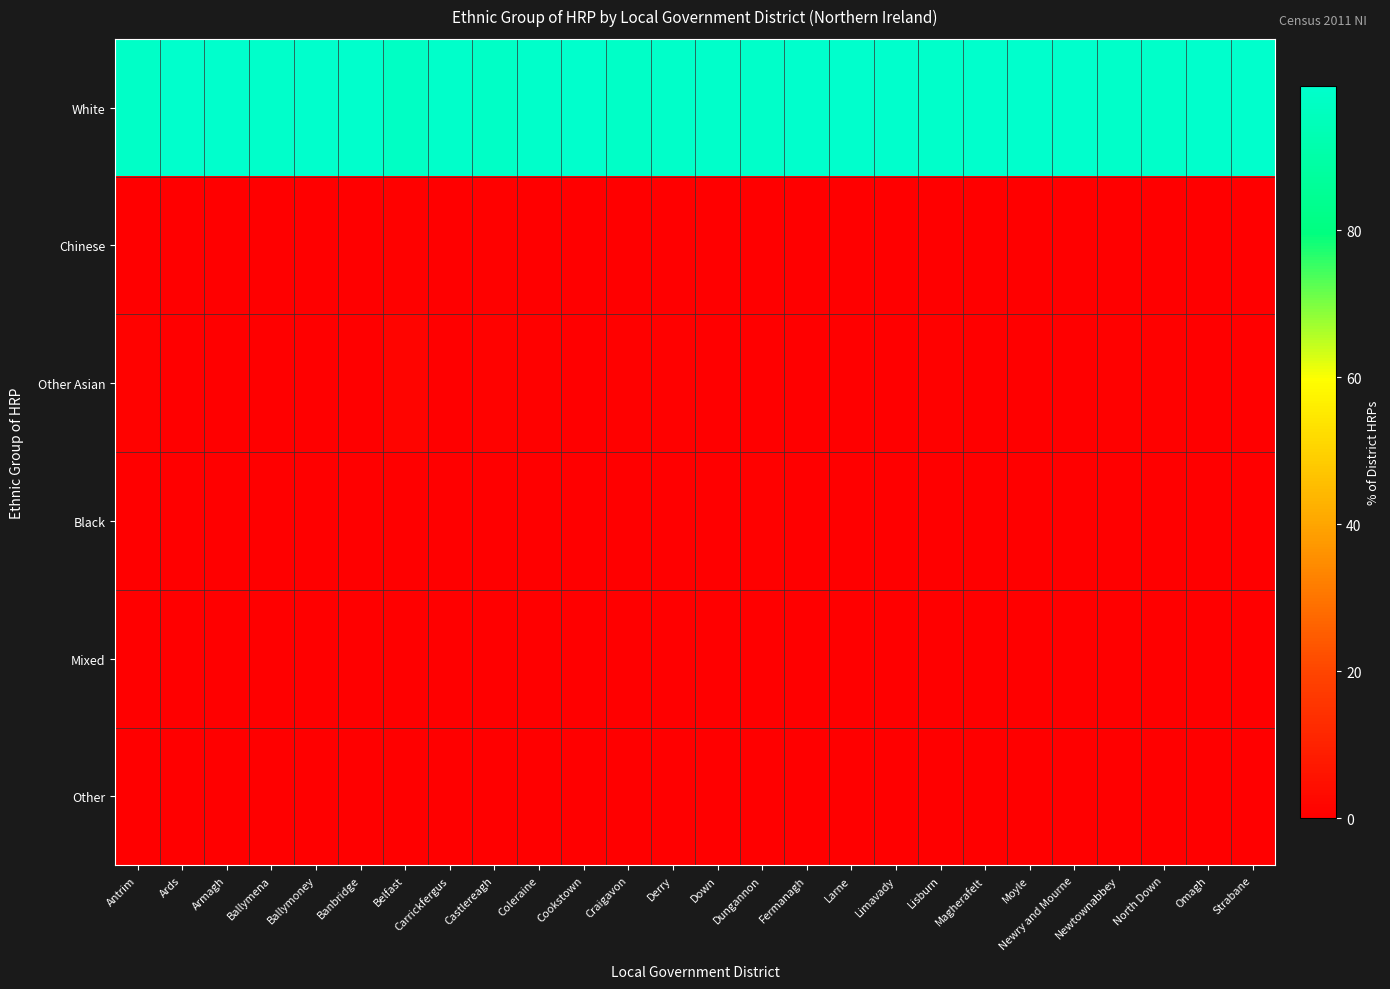

How many data points does each series have?

26